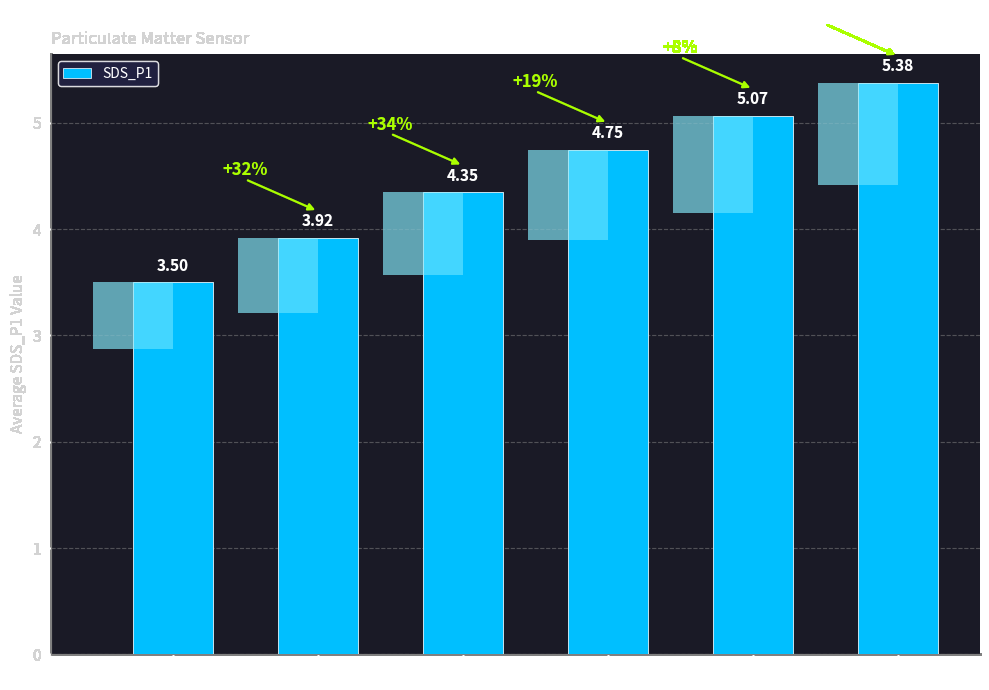

What is the change in value from < 2 Years to 15 to 20?

+1.6